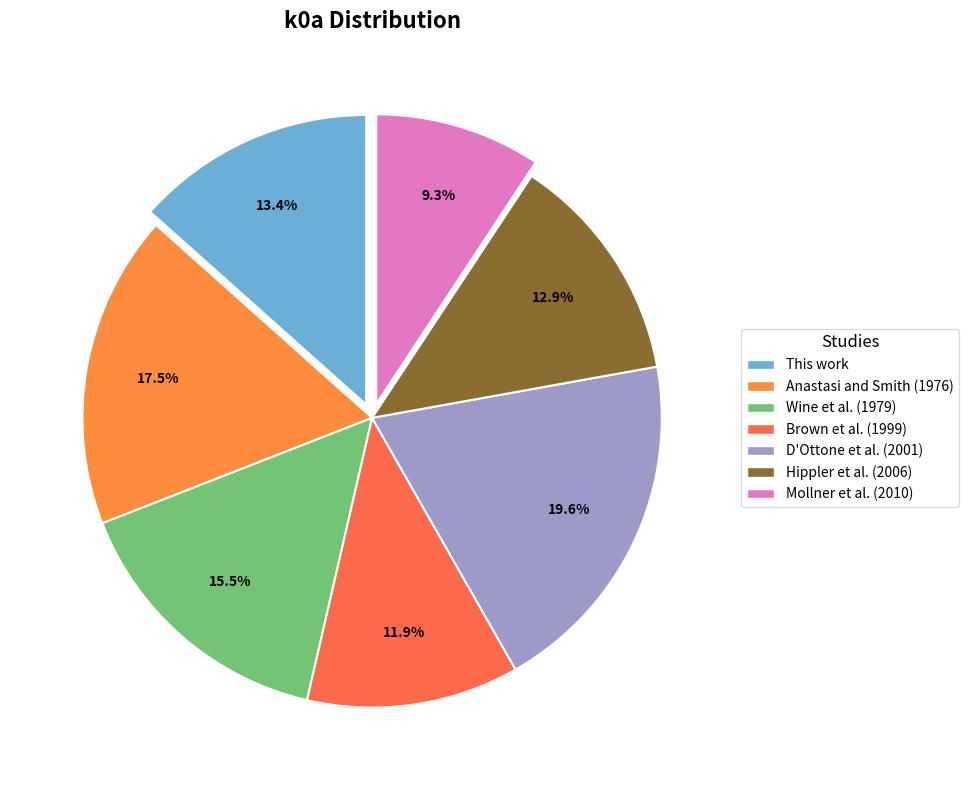

To the nearest percent, what portion does Hippler et al. (2006) represent?

13%